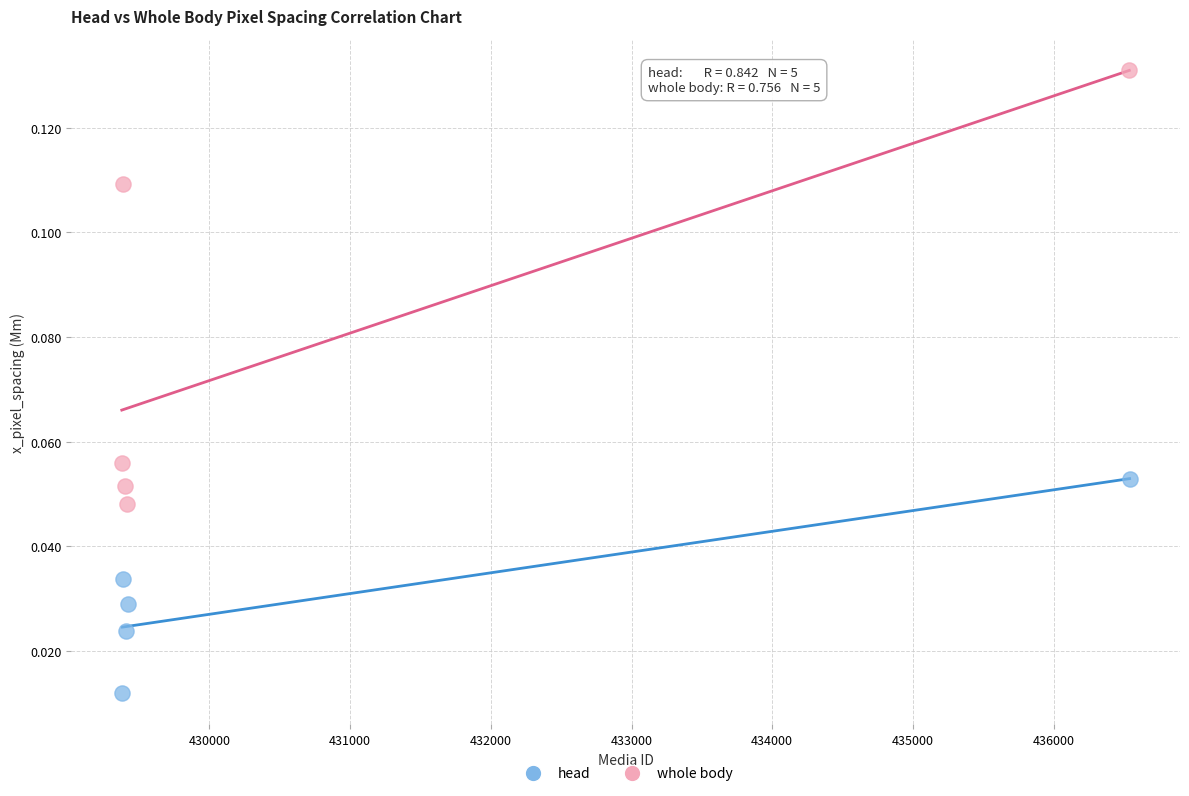

Which series reaches the maximum Y coordinate?

whole body